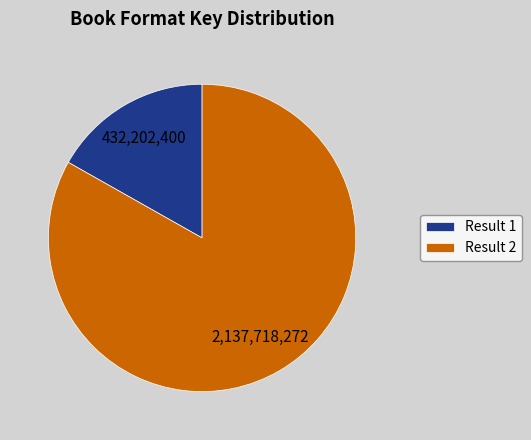

Count the number of slices in the pie.

2